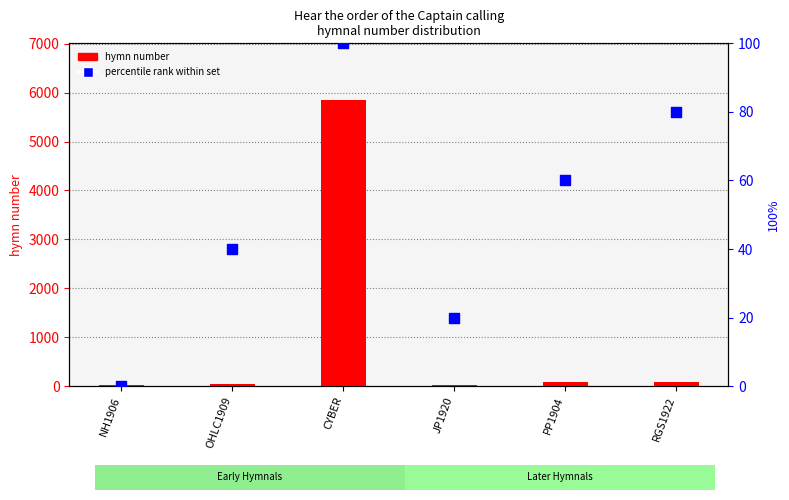

Which series reaches the minimum Y coordinate?

percentile rank within set